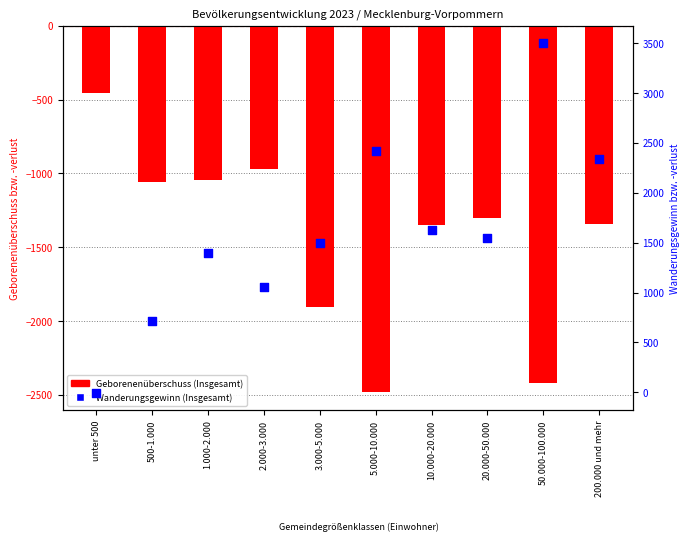

What are all the series names shown in the legend?

Geborenenüberschuss (Insgesamt), Wanderungsgewinn (Insgesamt)